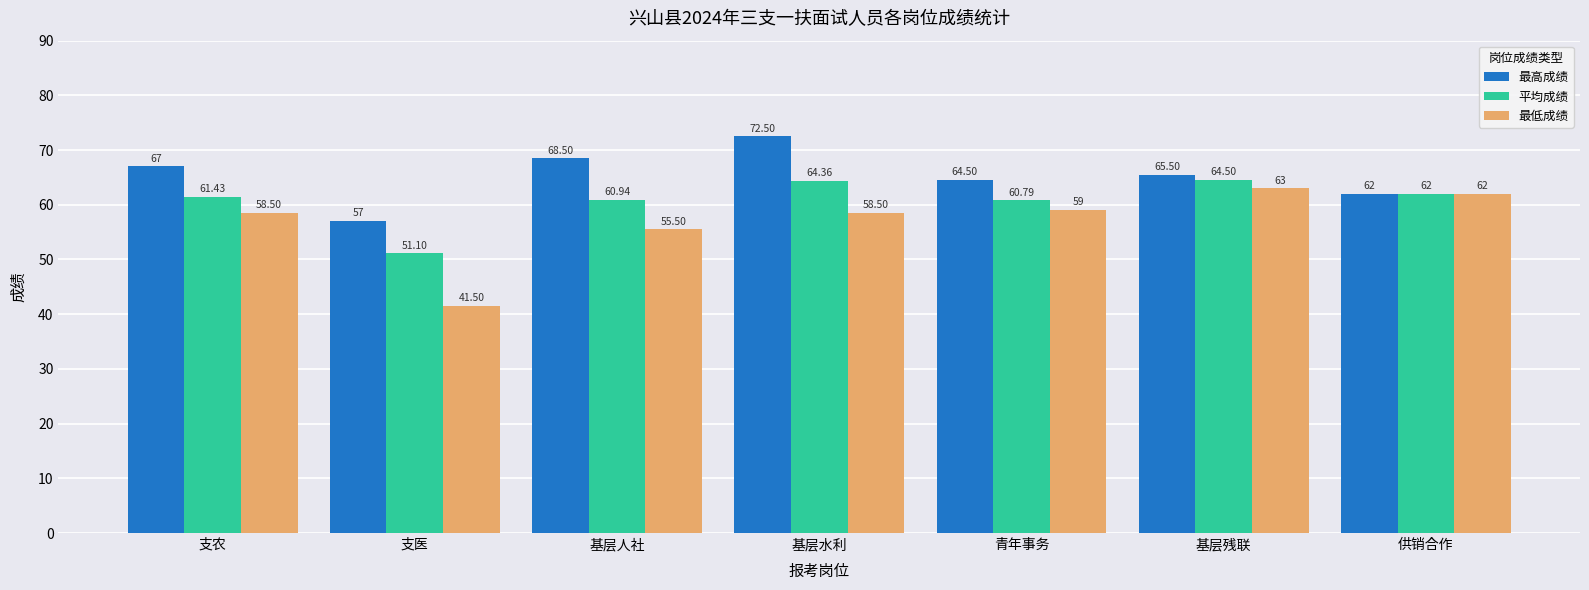

Which category has the lowest value across all series?

支医